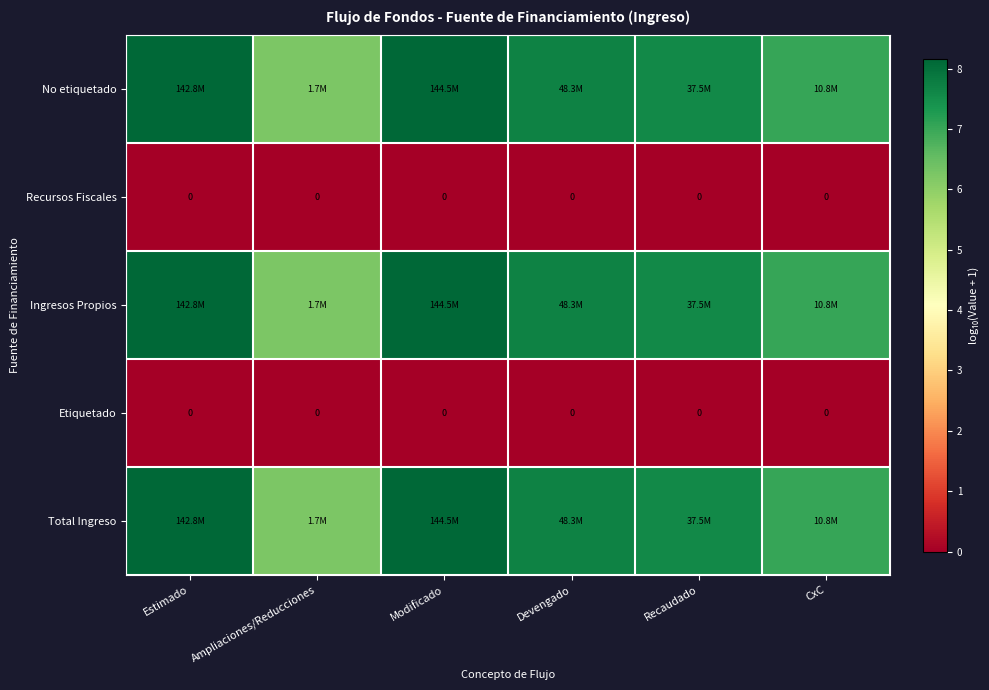

What is the difference between the highest and lowest values at CxC?

7.0